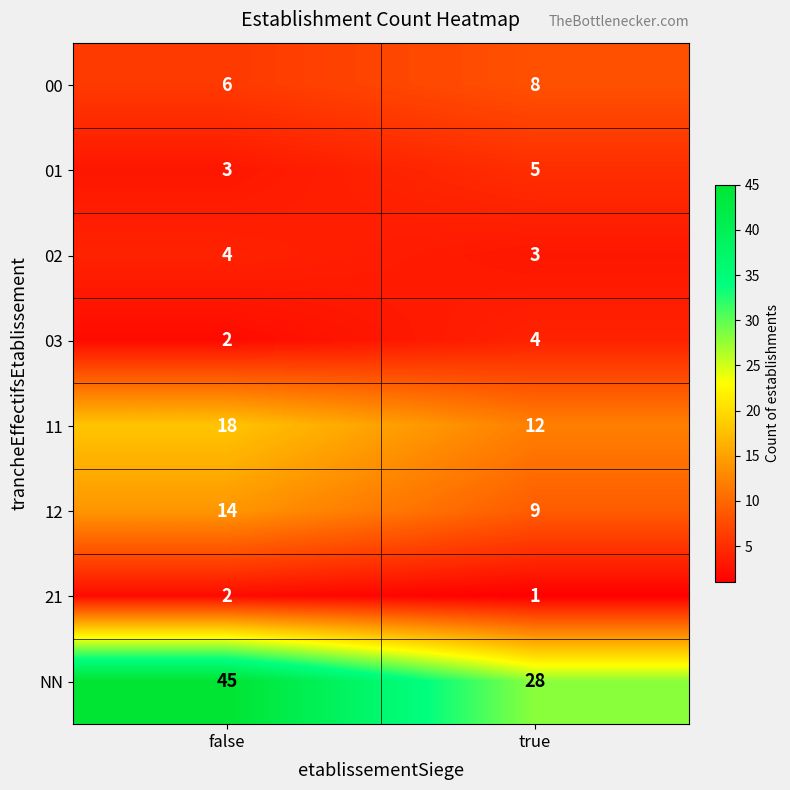

Rank the series at true from lowest to highest value.

21, 02, 03, 01, 00, 12, 11, NN